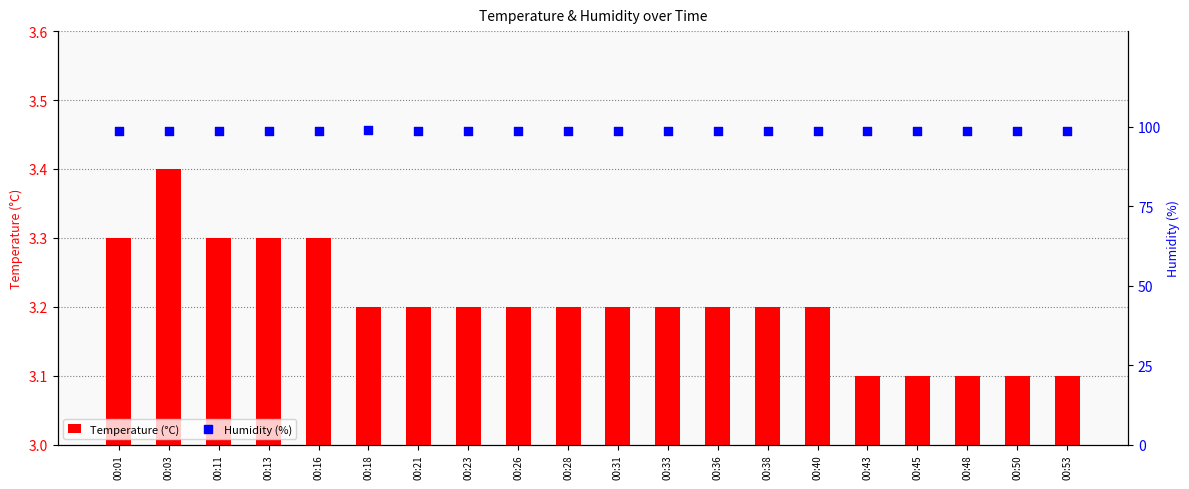

What are all the series names shown in the legend?

Temperature (°C), Humidity (%)